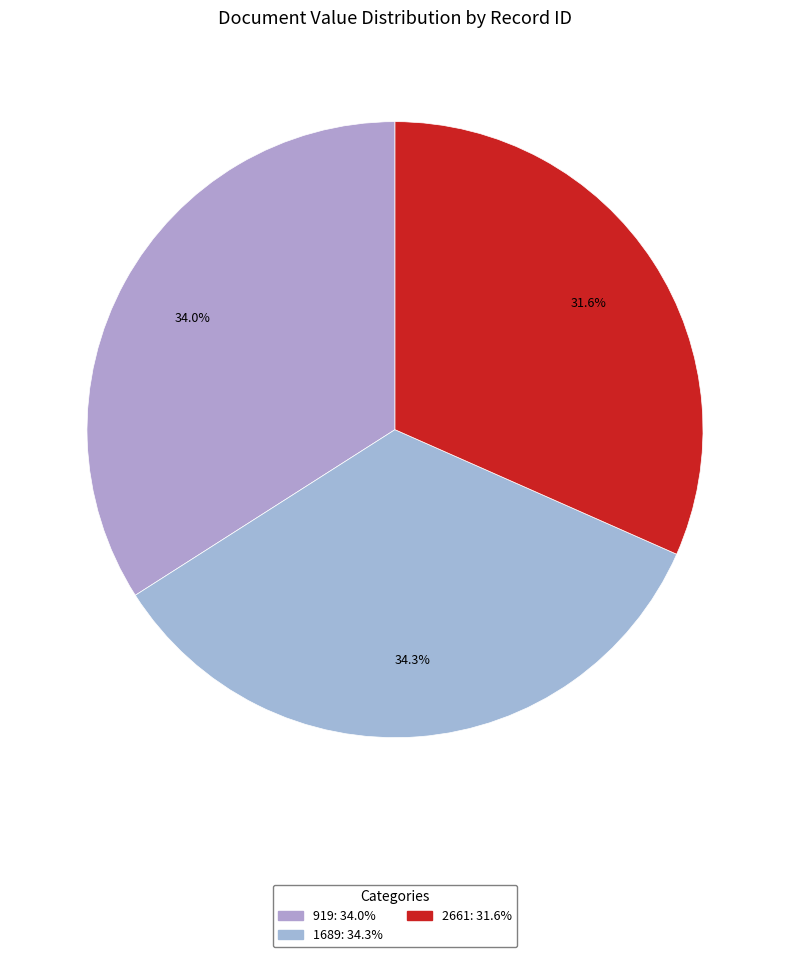

What is the largest slice in the pie chart?

1689